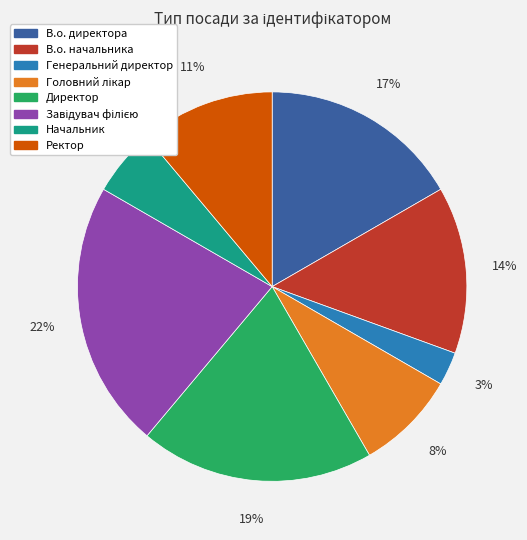

Is the sum of В.о. начальника and Ректор greater than half?

No